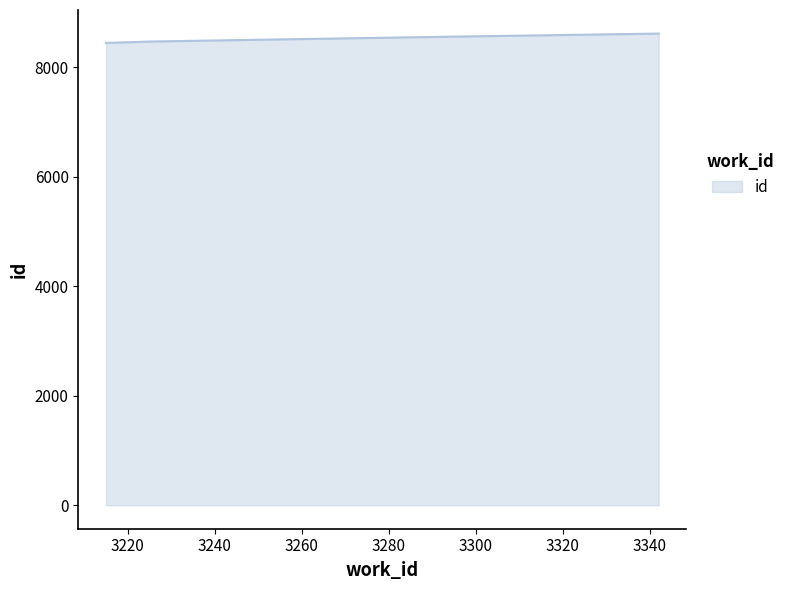

What is the smallest value displayed?

8445